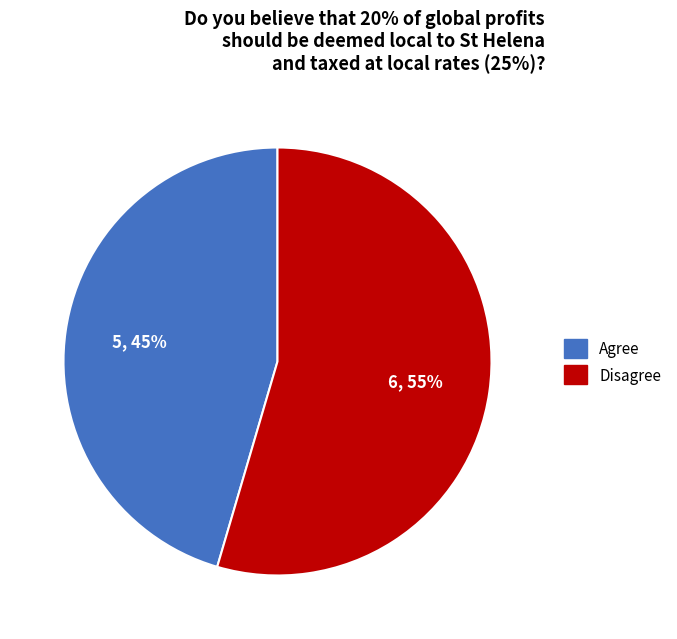

Which slice is the smallest?

Agree